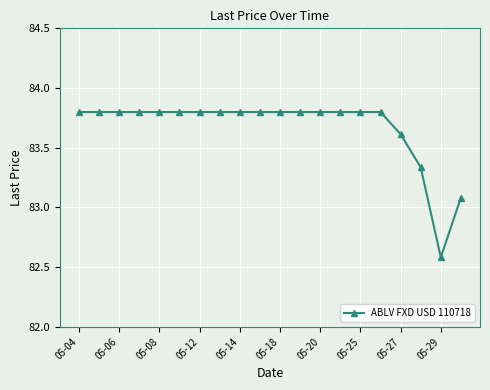

What is the average value?

83.7